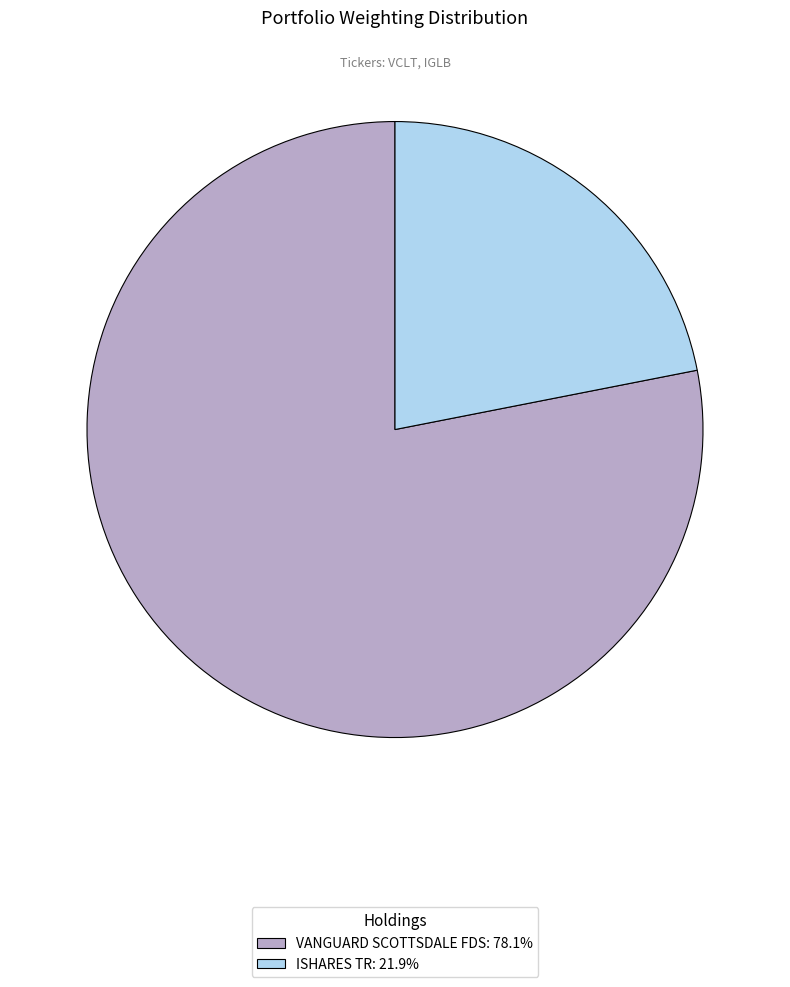

What is the ratio of the value at ISHARES TR: 21.9% to the value at VANGUARD SCOTTSDALE FDS: 78.1%?

0.3